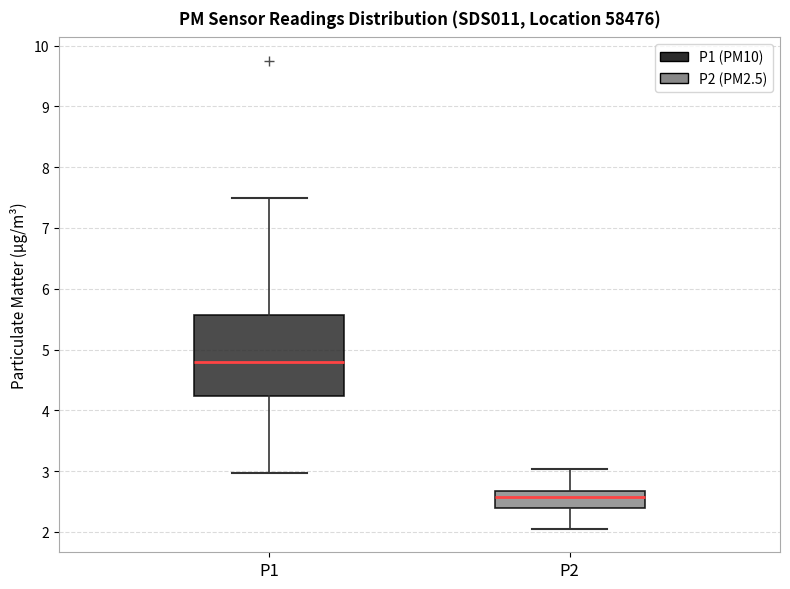

Where is the lower edge of the box for P1 on the y-axis? The values are not printed on the chart, so give them approximately, as read against the axis.

4.2